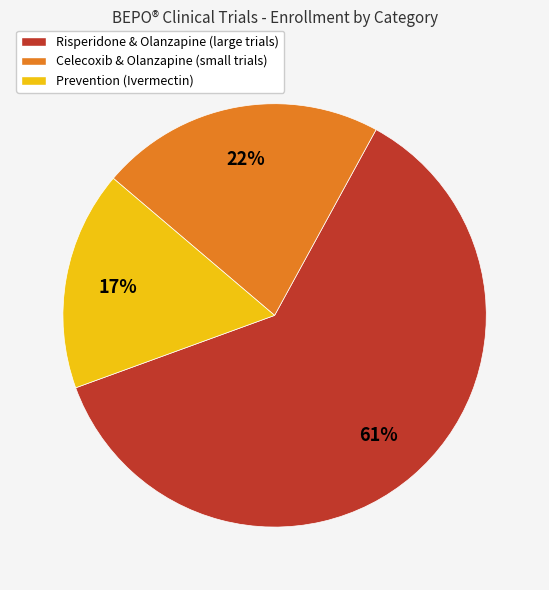

How many slices are in this pie chart?

3